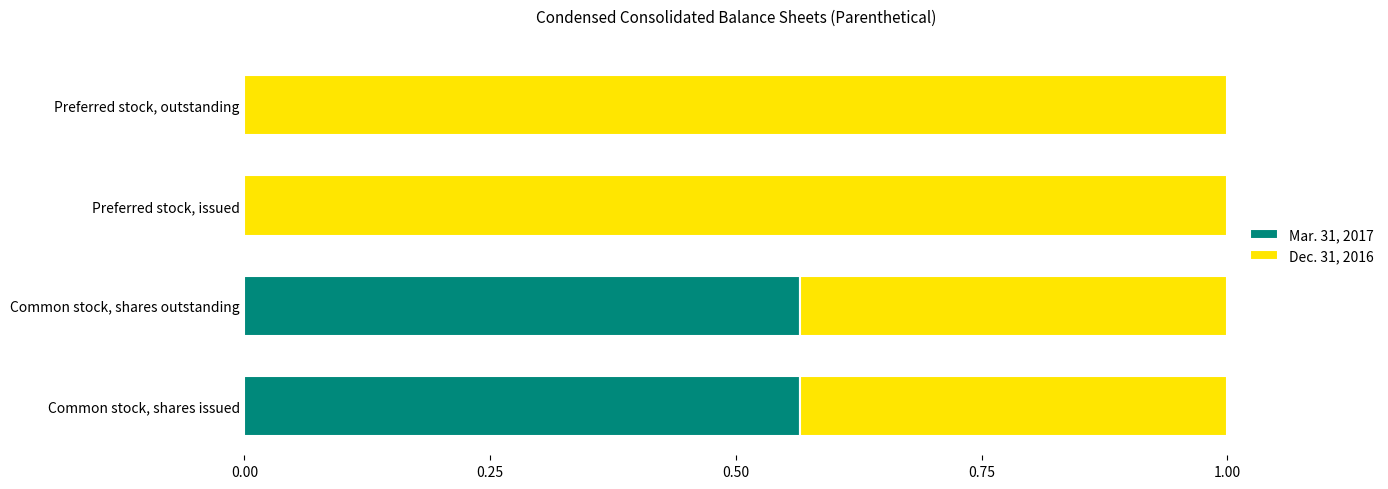

What is the sum of all Mar. 31, 2017 values?

1.1